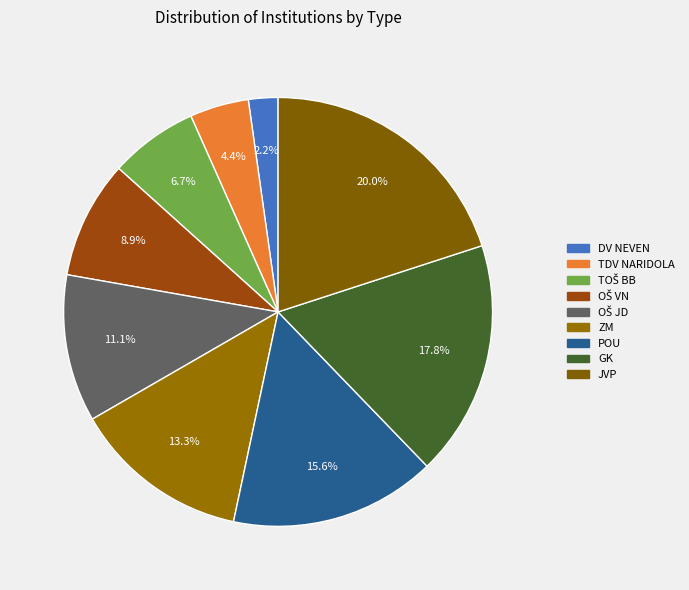

To the nearest percent, what is the difference between the largest and smallest slice percentages?

18%